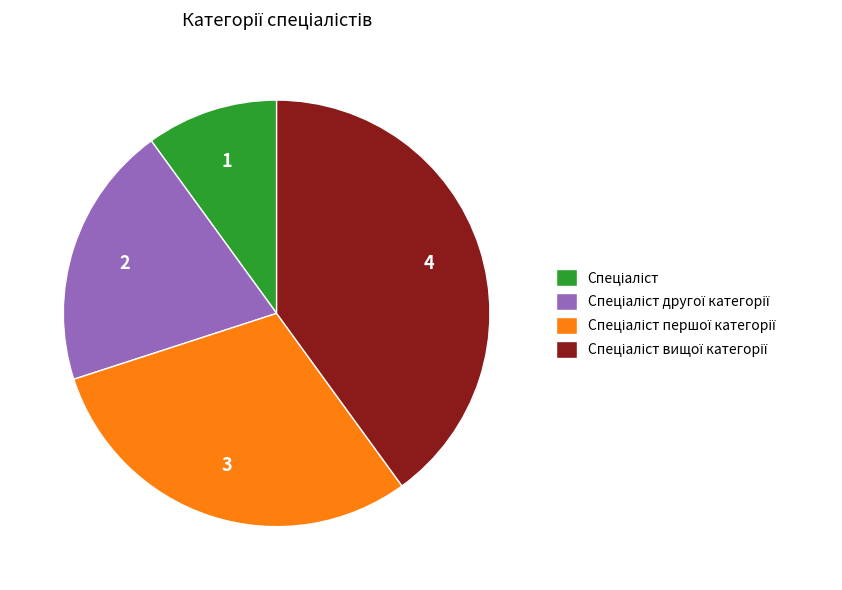

Is there any slice that represents more than half of the pie?

No